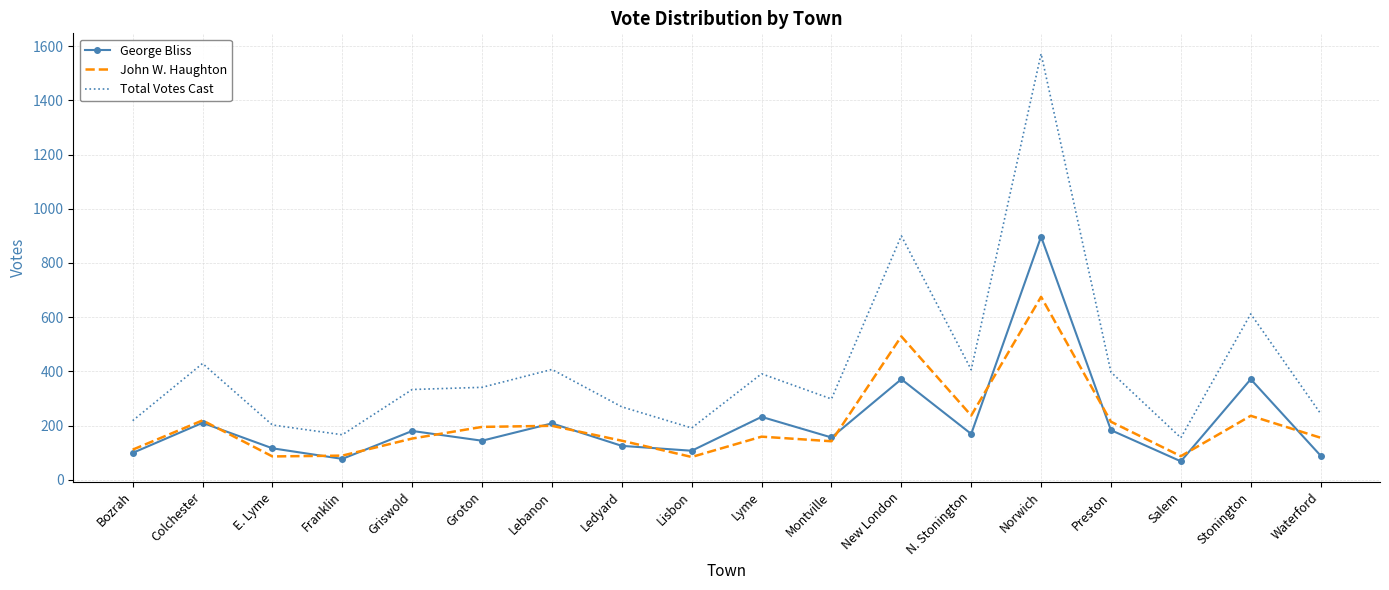

What is the minimum value for Total Votes Cast?

155